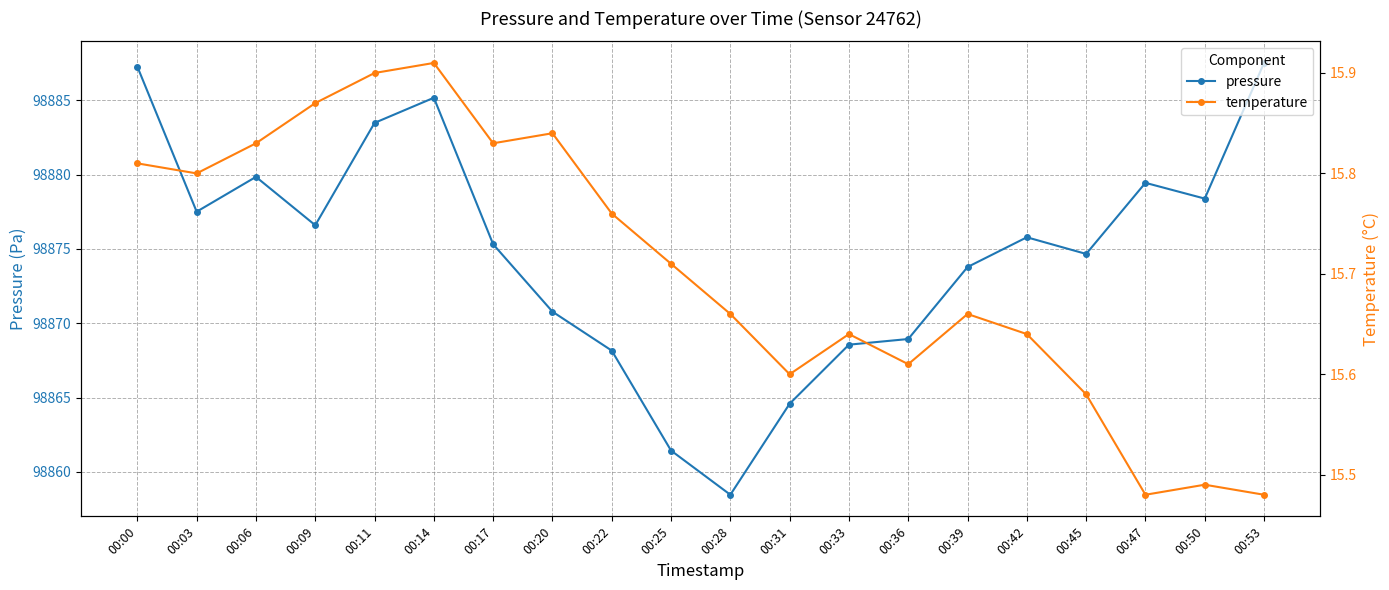

True or false: temperature and pressure intersect in this chart.

False